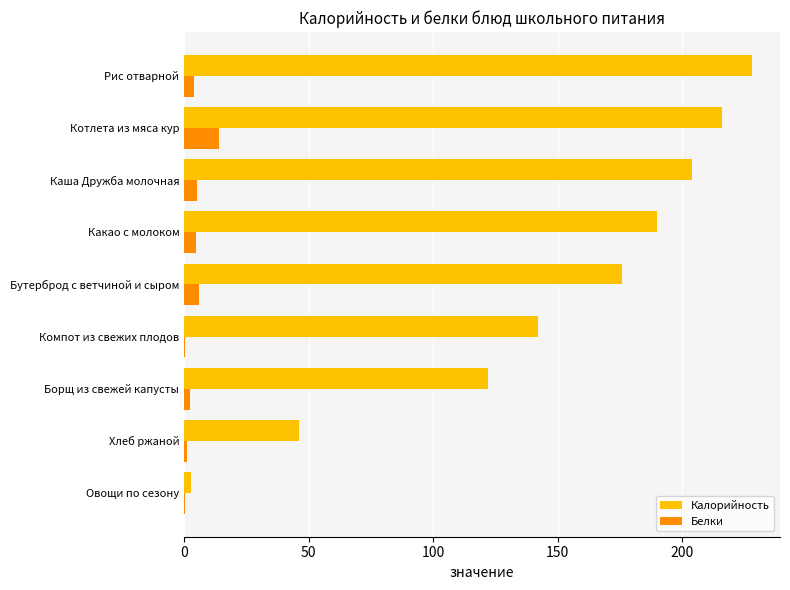

What is the sum of the Белки values at Какао с молоком and Бутерброд с ветчиной и сыром?

10.9